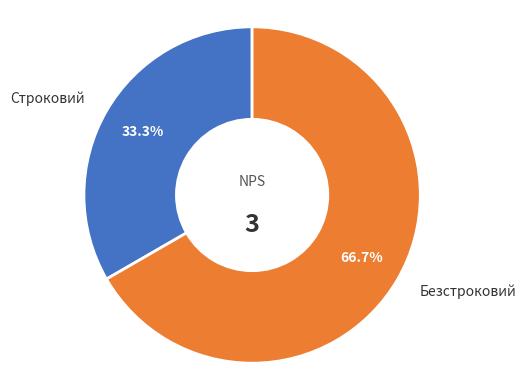

How many segments does this pie chart have?

2